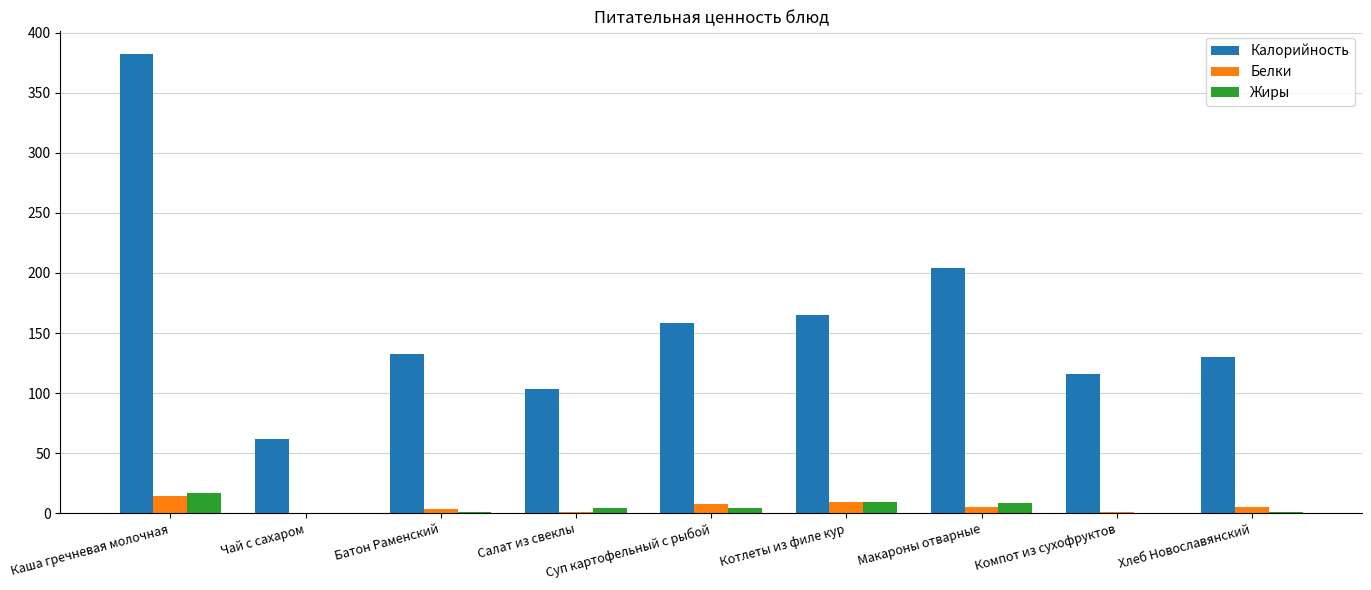

Does the chart contain stacked bars?

No